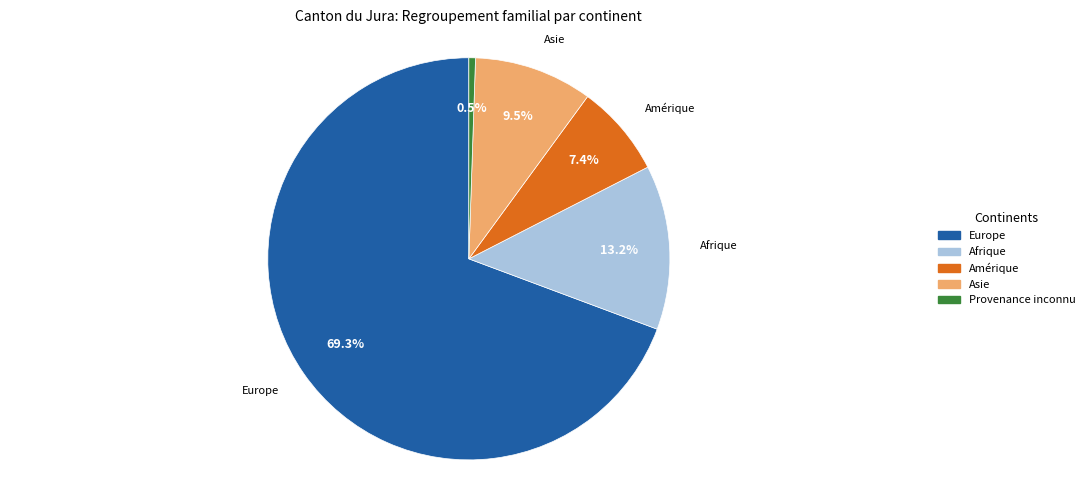

Which slice is the largest?

Europe